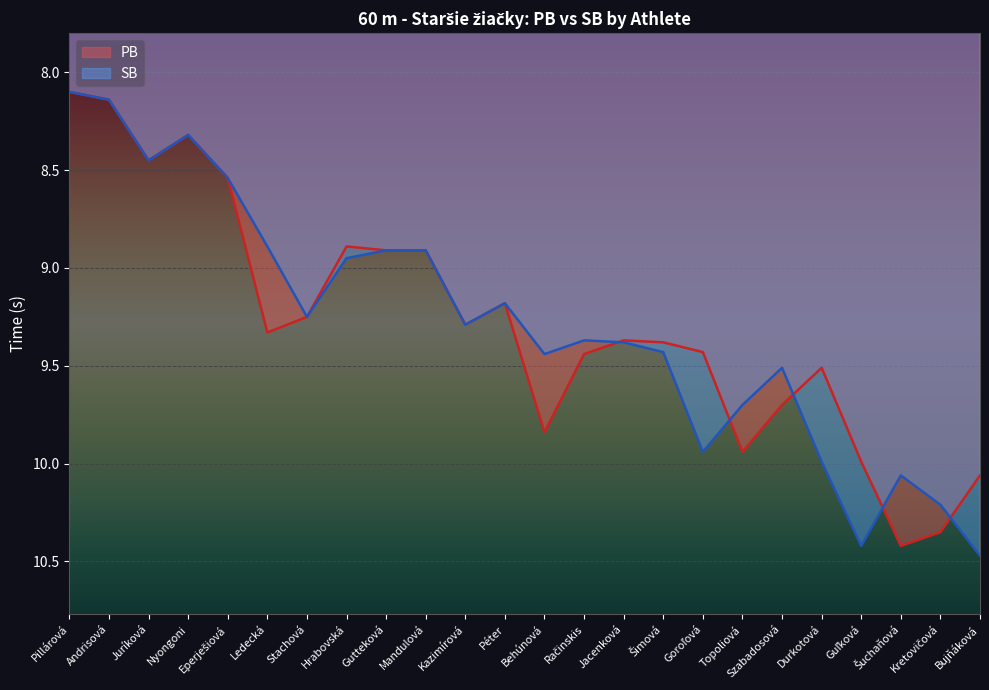

The chart shows a value of 11.8 at Juríková. True or false?

False